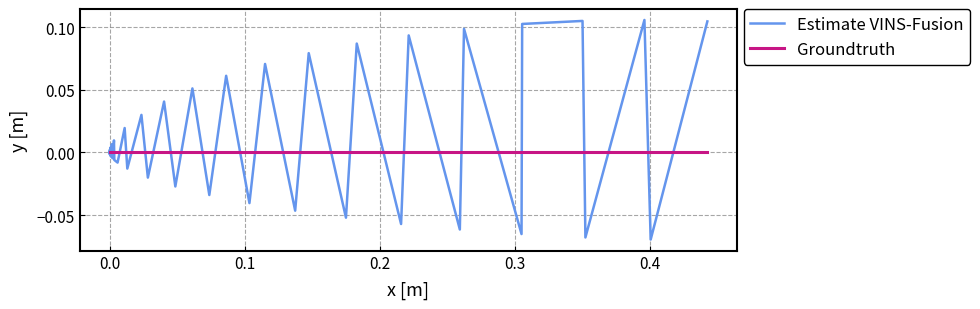

Rank the series by their maximum value, from lowest to highest.

Groundtruth, Estimate VINS-Fusion